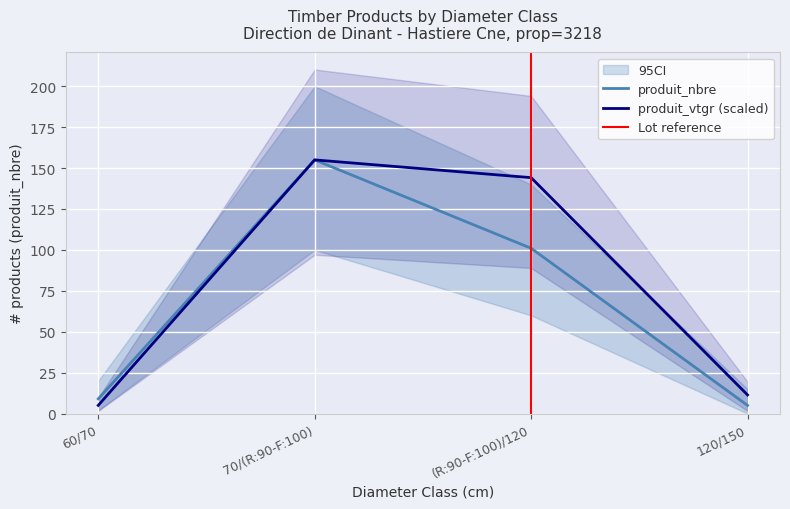

Read the produit_nbre value at (R:90-F:100)/120.

101.0